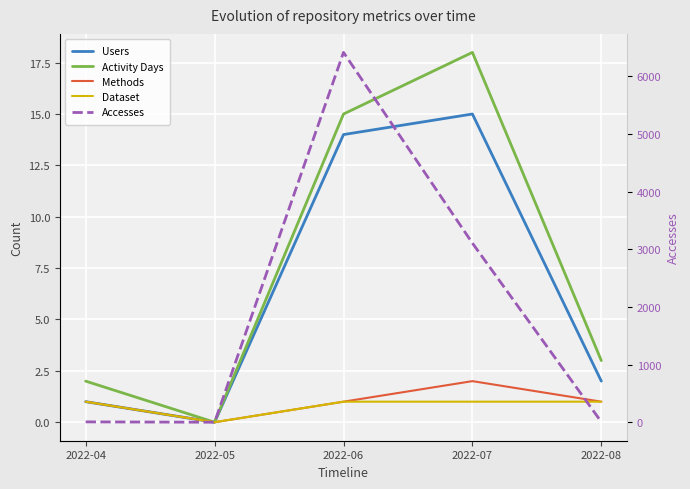

True or false: Accesses and Methods cross at least once.

False